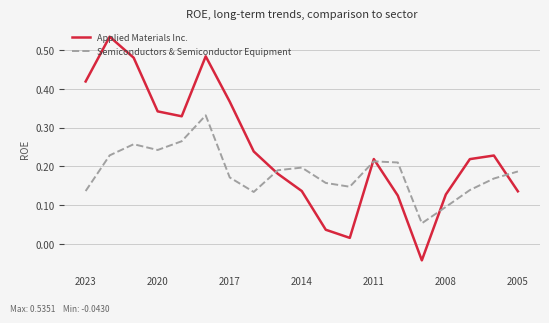

Which series has the widest spread of values?

Applied Materials Inc.